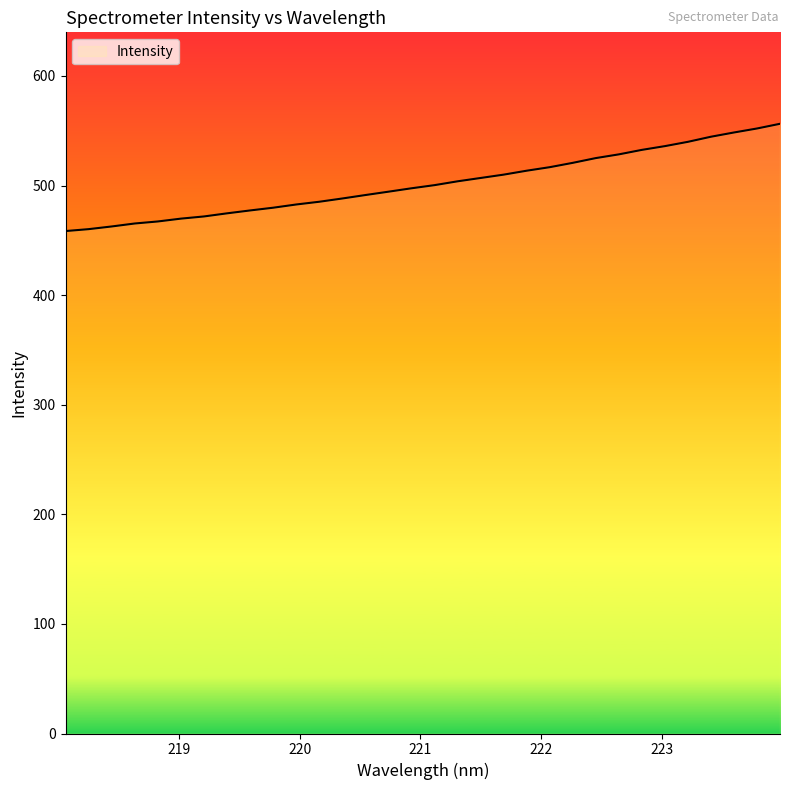

At which category does the chart reach its peak across all series?

223.9802